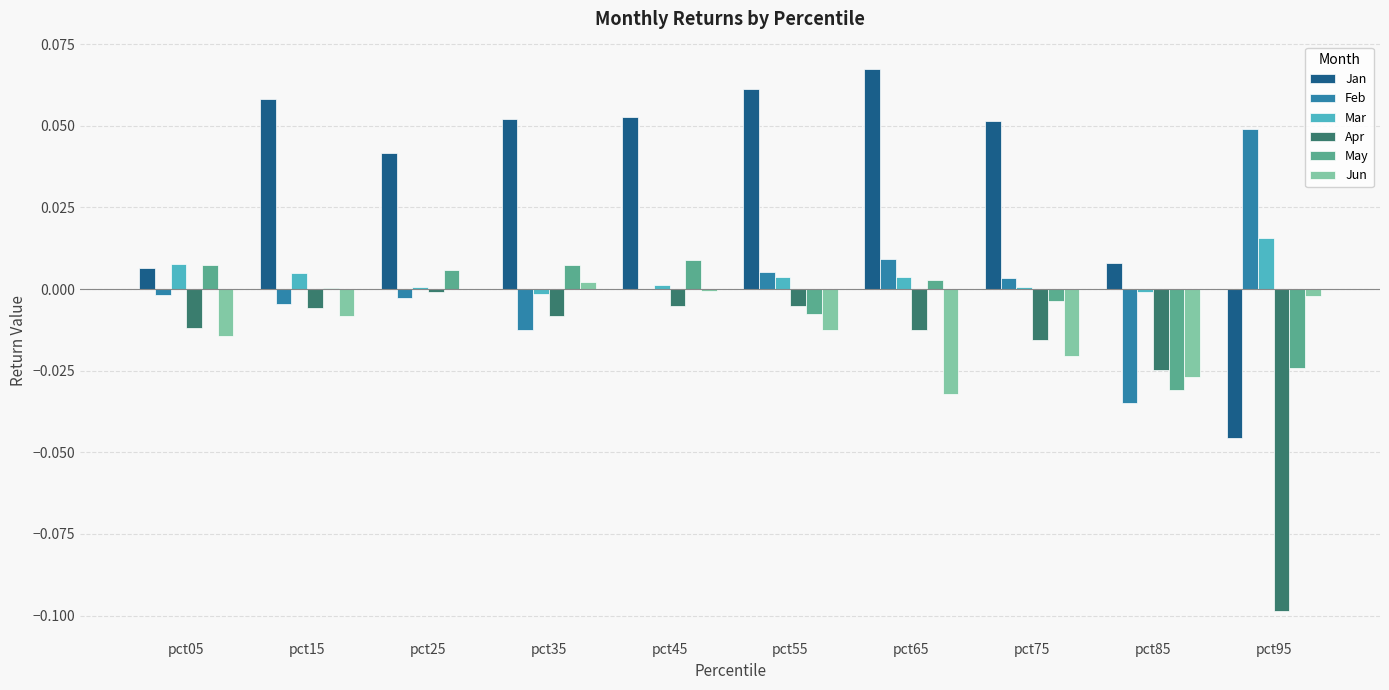

Between pct45 and pct85, which series saw the biggest shift?

Jan